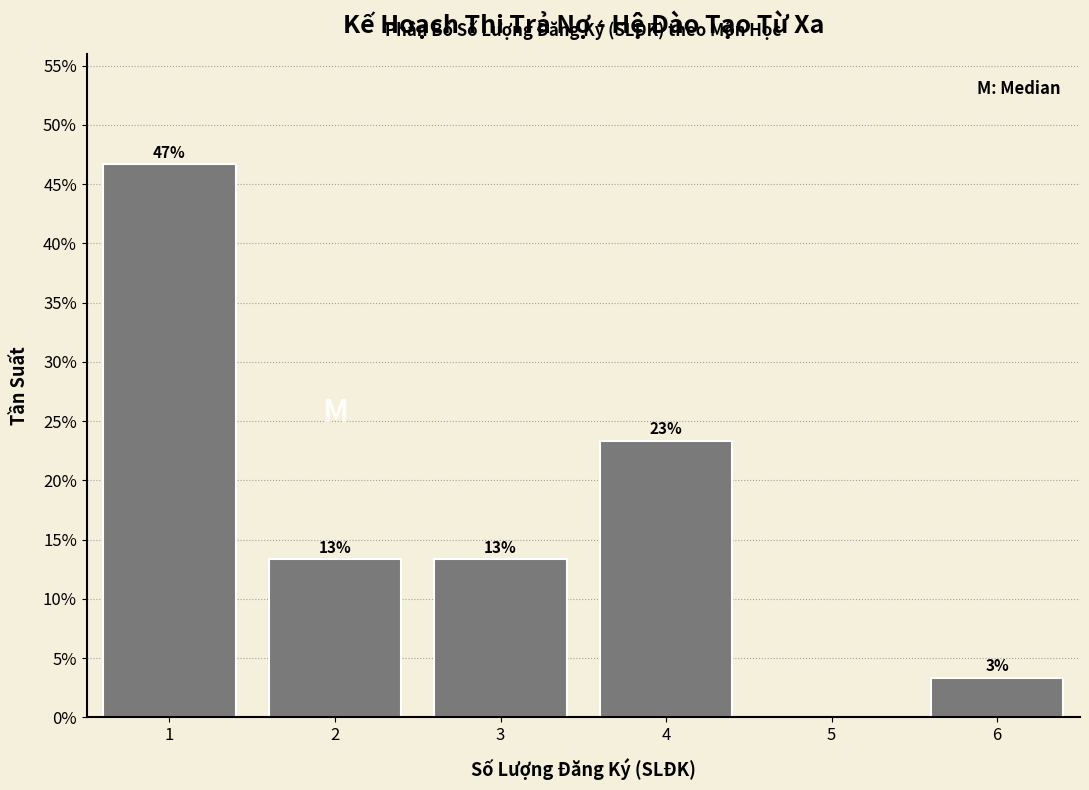

Are the bars horizontal?

No